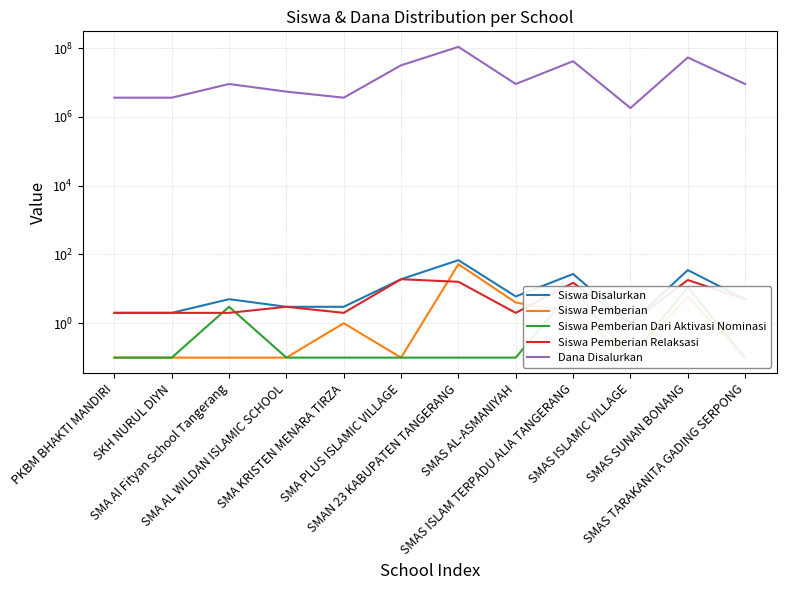

Reading left to right, what are all the values shown in this chart?

Siswa Disalurkan: PKBM BHAKTI MANDIRI=2.0	SKH NURUL DIYN=2.0	SMA Al Fityan School Tangerang=5.0	SMA AL WILDAN ISLAMIC SCHOOL=3.0	SMA KRISTEN MENARA TIRZA=3.0	SMA PLUS ISLAMIC VILLAGE=19.0	SMAN 23 KABUPATEN TANGERANG=68.0	SMAS AL-ASMANIYAH=6.0	SMAS ISLAM TERPADU ALIA TANGERANG=27.0	SMAS ISLAMIC VILLAGE=1.0	SMAS SUNAN BONANG=35.0	SMAS TARAKANITA GADING SERPONG=5.0
Siswa Pemberian: PKBM BHAKTI MANDIRI=0.1	SKH NURUL DIYN=0.1	SMA Al Fityan School Tangerang=0.1	SMA AL WILDAN ISLAMIC SCHOOL=0.1	SMA KRISTEN MENARA TIRZA=1.0	SMA PLUS ISLAMIC VILLAGE=0.1	SMAN 23 KABUPATEN TANGERANG=52.0	SMAS AL-ASMANIYAH=4.0	SMAS ISLAM TERPADU ALIA TANGERANG=2.0	SMAS ISLAMIC VILLAGE=0.1	SMAS SUNAN BONANG=6.0	SMAS TARAKANITA GADING SERPONG=0.1
Siswa Pemberian Dari Aktivasi Nominasi: PKBM BHAKTI MANDIRI=0.1	SKH NURUL DIYN=0.1	SMA Al Fityan School Tangerang=3.0	SMA AL WILDAN ISLAMIC SCHOOL=0.1	SMA KRISTEN MENARA TIRZA=0.1	SMA PLUS ISLAMIC VILLAGE=0.1	SMAN 23 KABUPATEN TANGERANG=0.1	SMAS AL-ASMANIYAH=0.1	SMAS ISLAM TERPADU ALIA TANGERANG=10.0	SMAS ISLAMIC VILLAGE=0.1	SMAS SUNAN BONANG=11.0	SMAS TARAKANITA GADING SERPONG=0.1
Siswa Pemberian Relaksasi: PKBM BHAKTI MANDIRI=2.0	SKH NURUL DIYN=2.0	SMA Al Fityan School Tangerang=2.0	SMA AL WILDAN ISLAMIC SCHOOL=3.0	SMA KRISTEN MENARA TIRZA=2.0	SMA PLUS ISLAMIC VILLAGE=19.0	SMAN 23 KABUPATEN TANGERANG=16.0	SMAS AL-ASMANIYAH=2.0	SMAS ISLAM TERPADU ALIA TANGERANG=15.0	SMAS ISLAMIC VILLAGE=1.0	SMAS SUNAN BONANG=18.0	SMAS TARAKANITA GADING SERPONG=5.0
Dana Disalurkan: PKBM BHAKTI MANDIRI=3600000.0	SKH NURUL DIYN=3600000.0	SMA Al Fityan School Tangerang=9000000.0	SMA AL WILDAN ISLAMIC SCHOOL=5400000.0	SMA KRISTEN MENARA TIRZA=3600000.0	SMA PLUS ISLAMIC VILLAGE=31500000.0	SMAN 23 KABUPATEN TANGERANG=108000000.0	SMAS AL-ASMANIYAH=9000000.0	SMAS ISLAM TERPADU ALIA TANGERANG=41400000.0	SMAS ISLAMIC VILLAGE=1800000.0	SMAS SUNAN BONANG=53100000.0	SMAS TARAKANITA GADING SERPONG=9000000.0